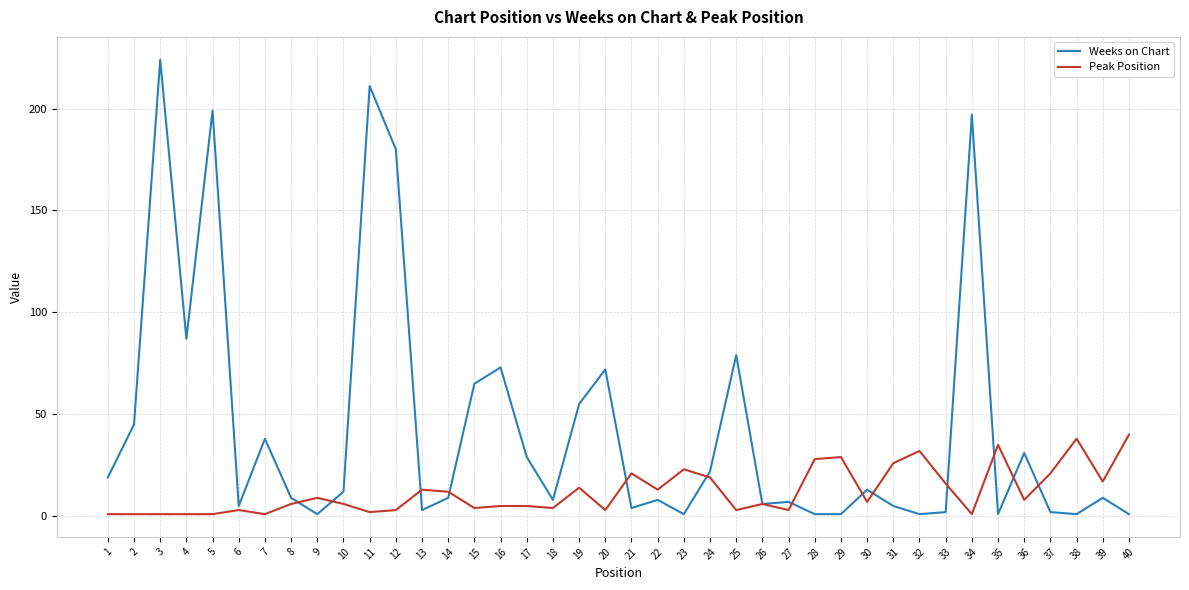

Which series has the largest range (max minus min)?

Weeks on Chart